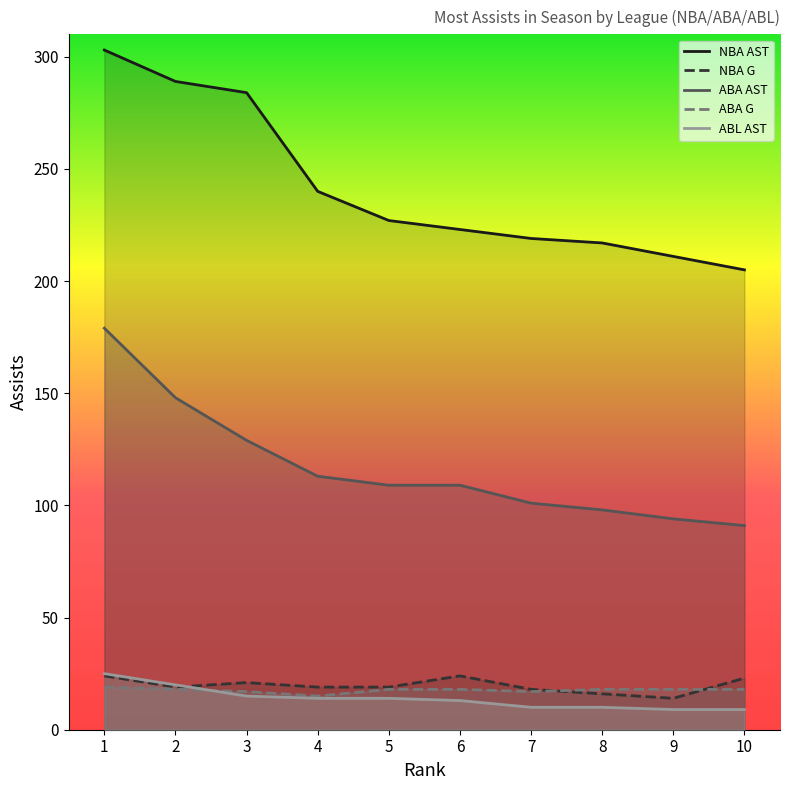

The ABL AST series shows 7 at 7. True or false?

False